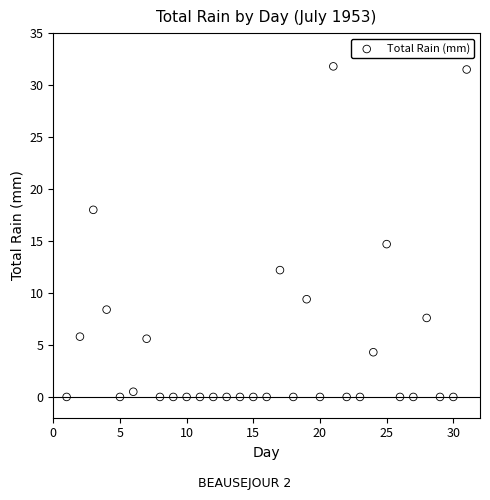

What is the range of X values (max minus min)?

30.0